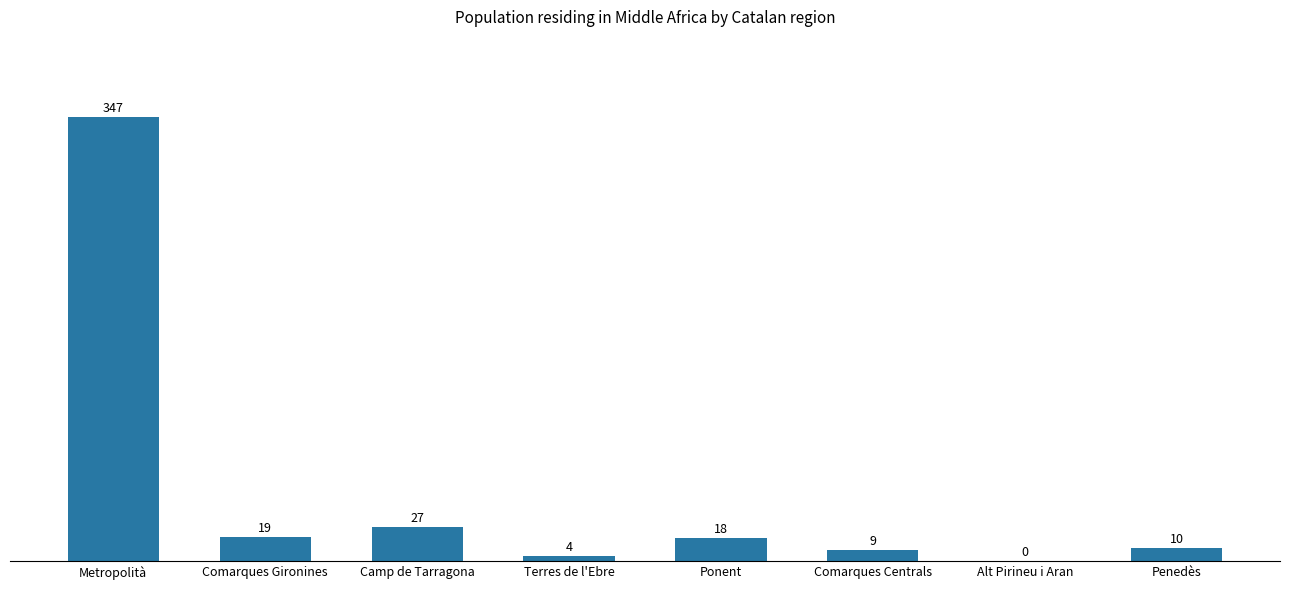

What is the sum of the values at Metropolità and Comarques Gironines?

366